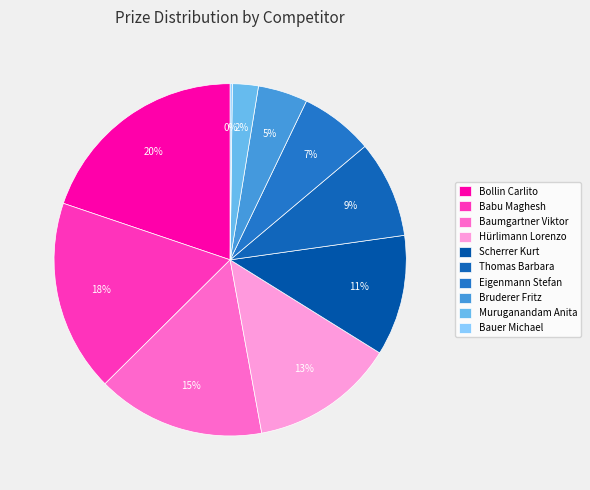

To the nearest percent, what is the difference between the largest and smallest slice percentages?

20%